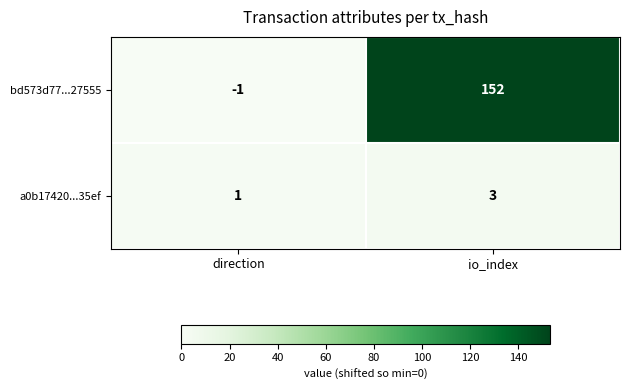

Is it true that a0b17420...35ef equals 5 at io_index?

False